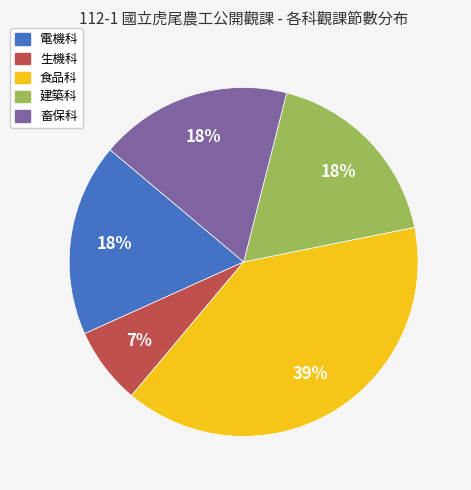

How many slices are in this pie chart?

5